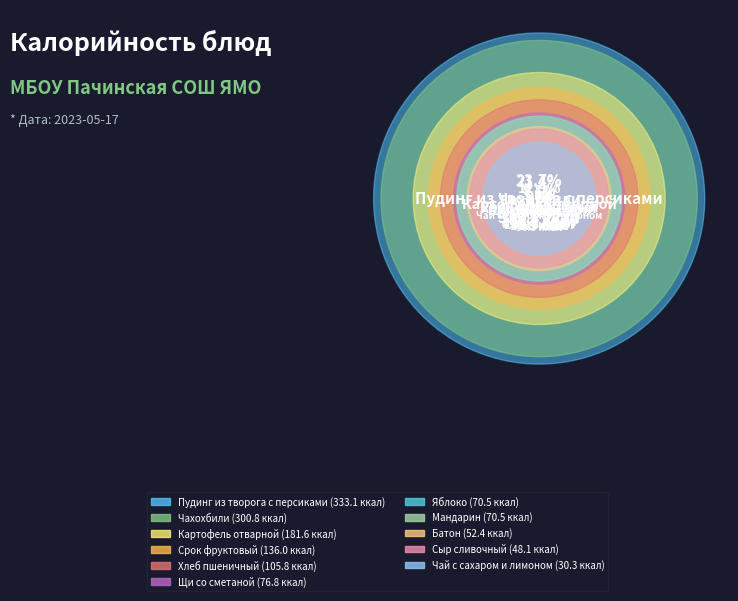

Is there a majority slice in this chart?

No